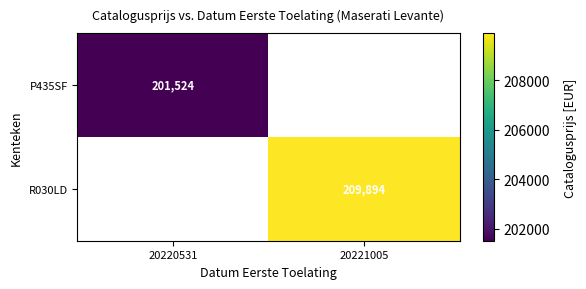

The P435SF series shows 201524 at 20220531. True or false?

True